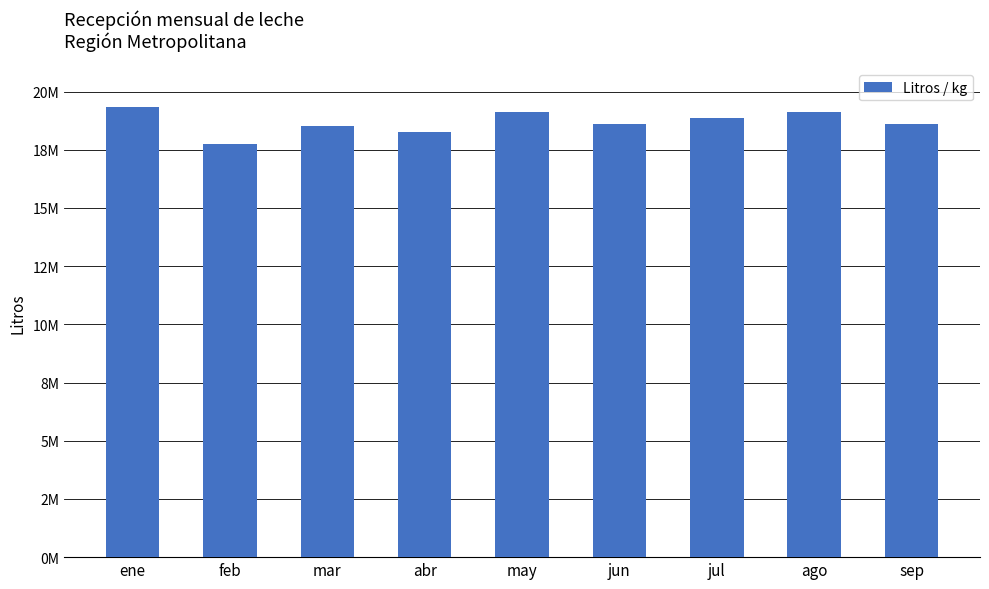

Are the bars horizontal?

No